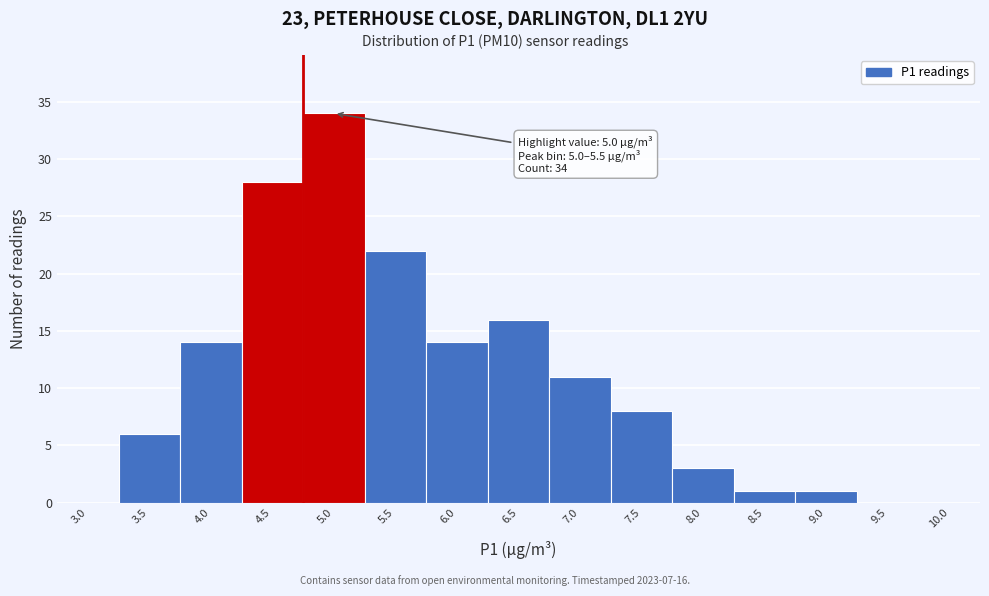

Reading left to right, transcribe all the data shown in this chart.

3.0=0	3.5=6	4.0=14	4.5=28	5.0=34	5.5=22	6.0=14	6.5=16	7.0=11	7.5=8	8.0=3	8.5=1	9.0=1	9.5=0	10.0=0